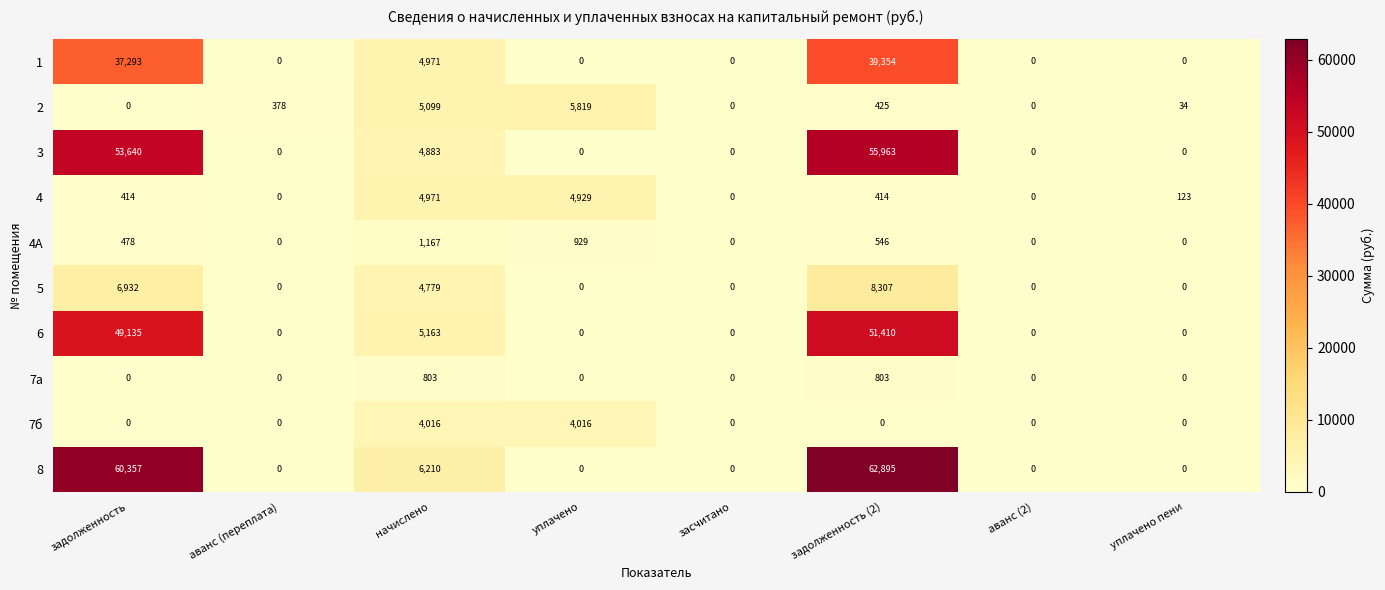

What is the highest value of the 6 series?

51410